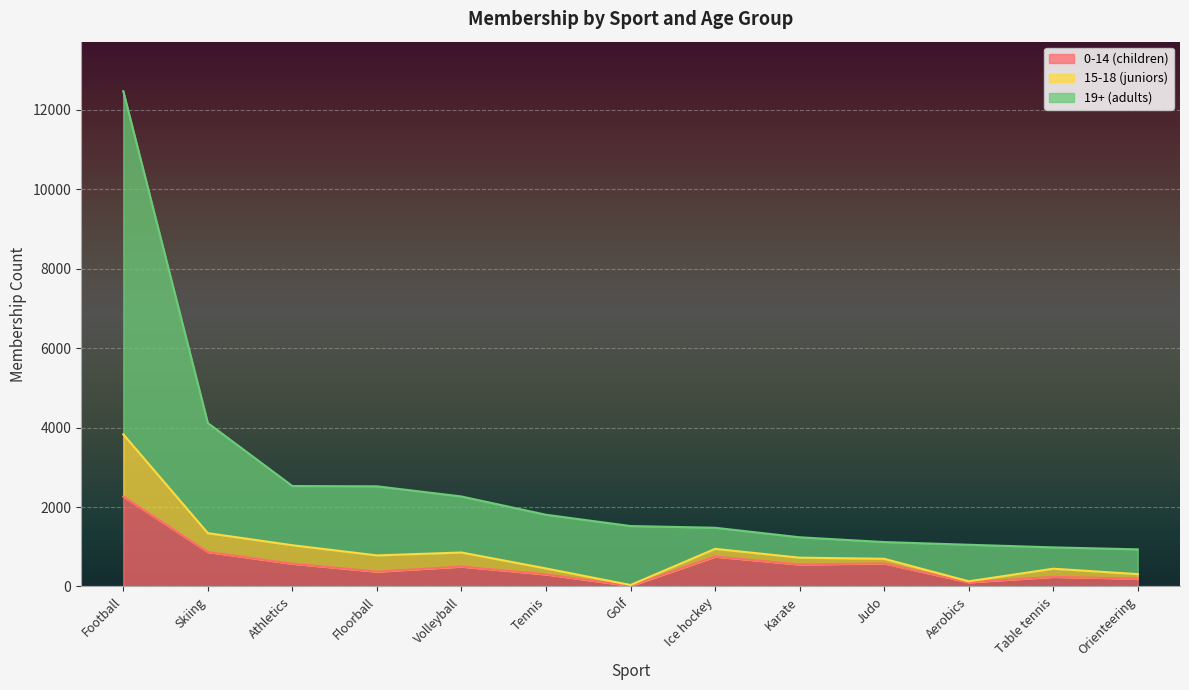

Which series has the largest range (max minus min)?

19+ (adults)